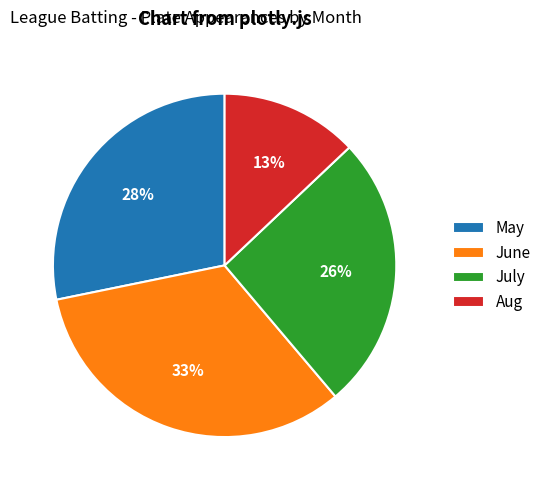

Is Aug the majority of the pie?

No